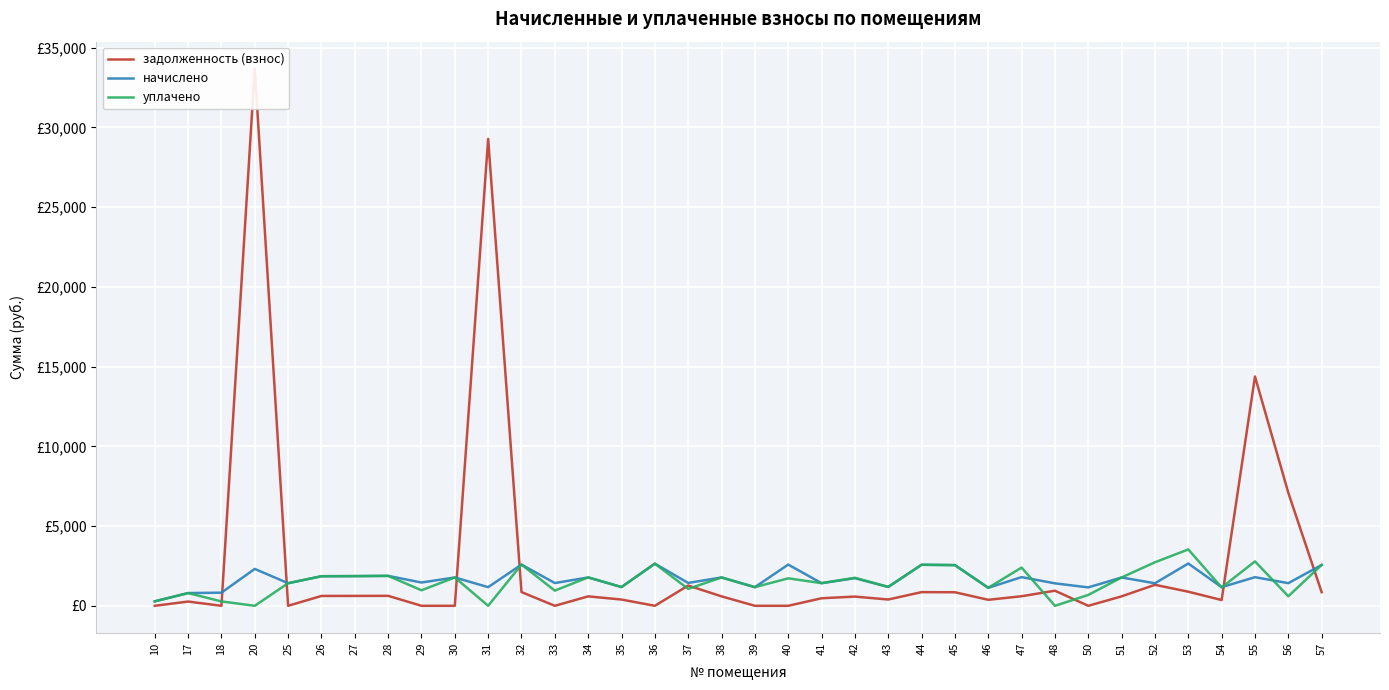

How many times do задолженность (взнос) and уплачено cross each other?

10